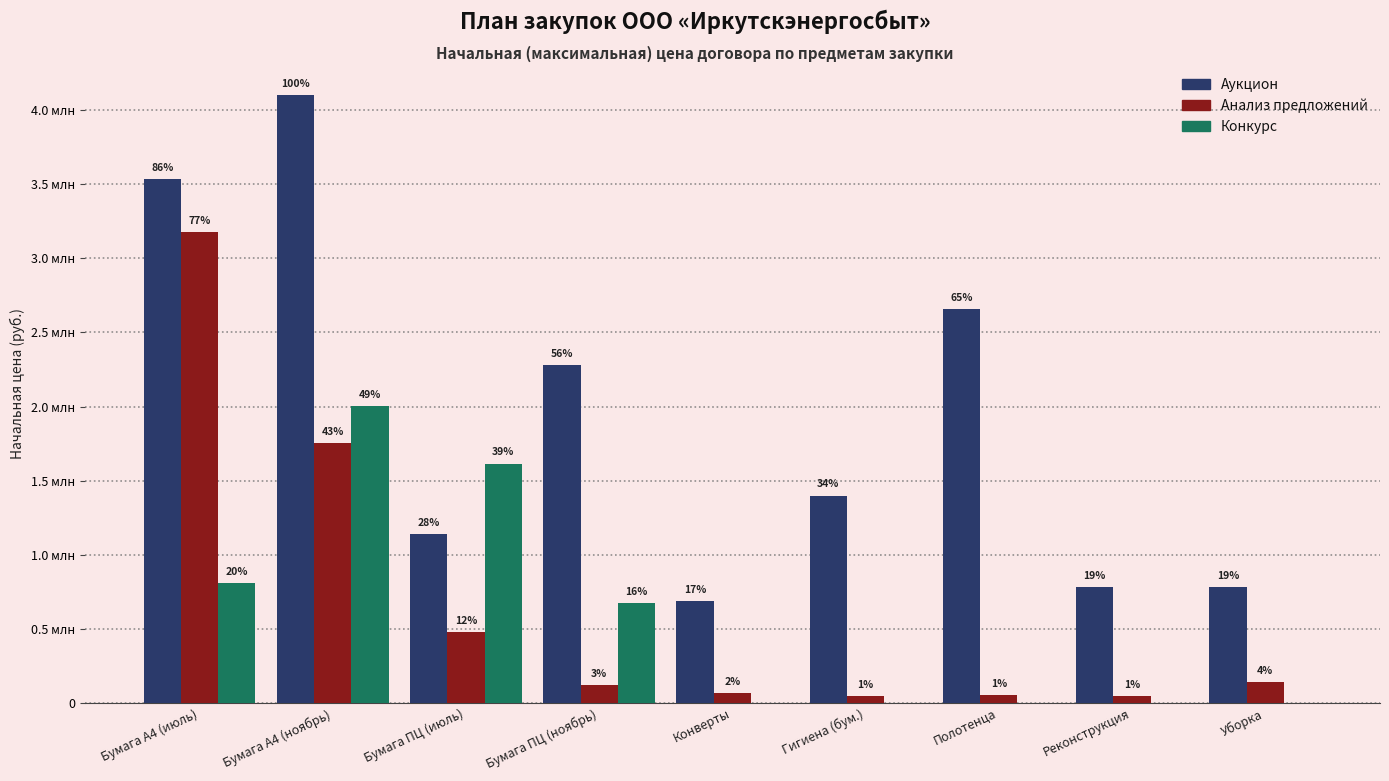

Are the bars grouped side by side (vs. stacked)?

Yes